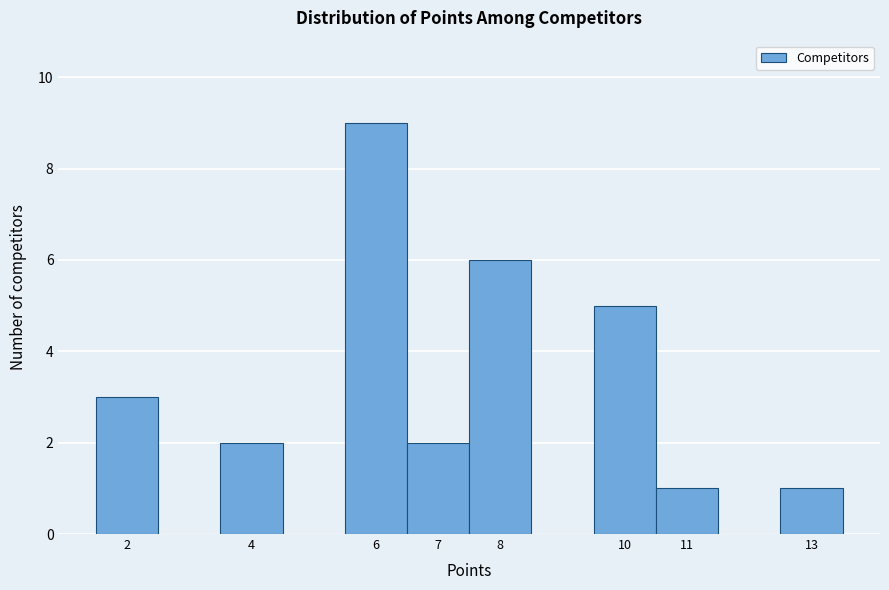

Reading left to right, list every bar in this chart as the range it spans on the x-axis followed by its height. The values are not printed on the chart, so give them approximately, as read against the axis.

1.5 to 2.5: 3
2.5 to 3.5: 0
3.5 to 4.5: 2
4.5 to 5.5: 0
5.5 to 6.5: 9
6.5 to 7.5: 2
7.5 to 8.5: 6
8.5 to 9.5: 0
9.5 to 10.5: 5
10.5 to 11.5: 1
11.5 to 12.5: 0
12.5 to 13.5: 1